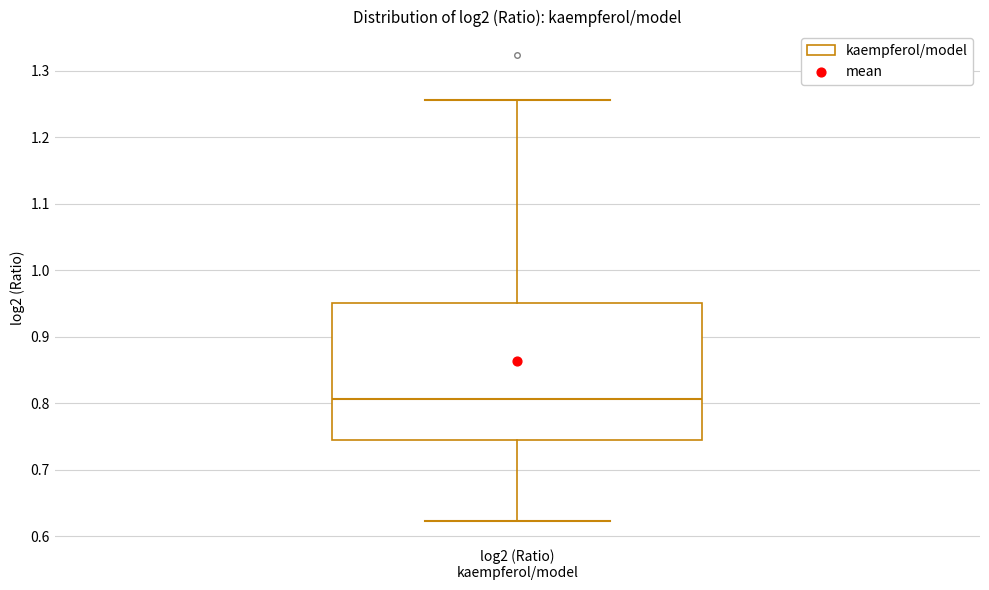

Where does the median line of the box for log2 (Ratio) kaempferol/model sit on the y-axis? The values are not printed on the chart, so give them approximately, as read against the axis.

0.81